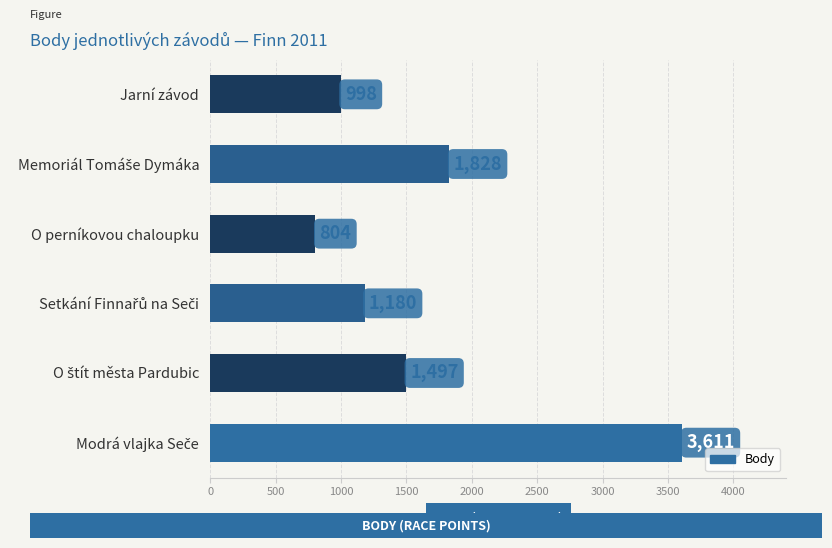

What is the greatest value displayed?

3611